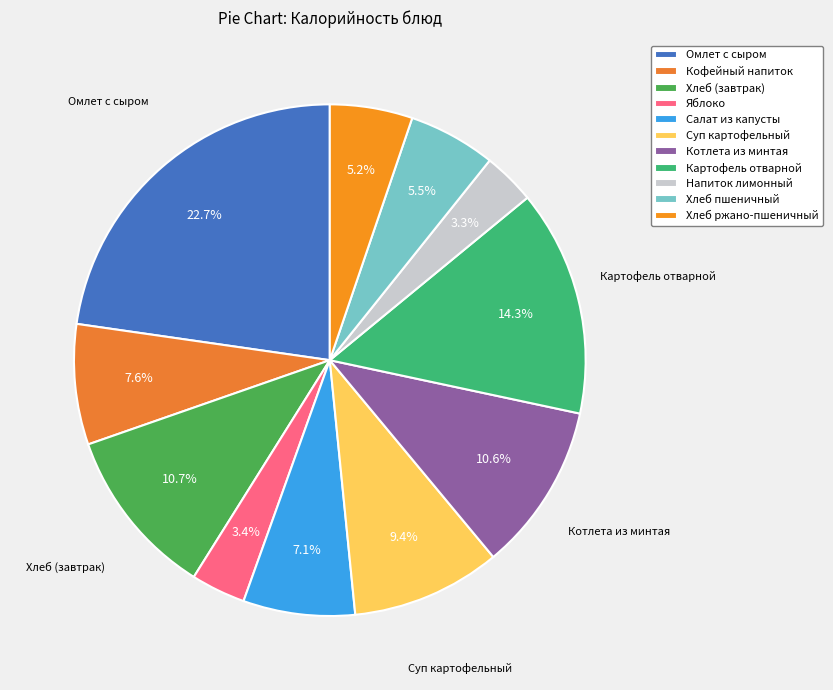

True or false: Напиток лимонный accounts for 3% of the total.

True